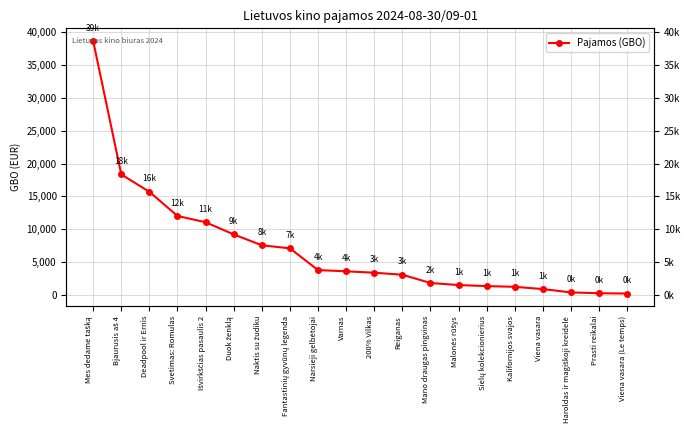

Reading right to left, transcribe all the data shown in this chart.

Viena vasara (Le temps)=196.6	Prasti reikalai=241.3	Haroldas ir magiškoji kreidelė=364.9	Viena vasara=873.6	Kalifornijos svajos=1219.0	Sielų kolekcionierius=1329.9	Malonės rūšys=1487.3	Mano draugas pingvinas=1804.8	Reiganas=3061.0	200% Vilkas=3368.9	Varnas=3582.4	Narsieji gelbėtojai=3770.0	Fantastinių gyvūnų legenda=7087.1	Naktis su žudiku=7549.6	Duok ženklą=9210.5	Išvirkščias pasaulis 2=11062.0	Svetimas: Romulas=12020.1	Deadpool ir Ernis=15703.9	Bjaurusis aš 4=18359.2	Mes dedame tašką=38701.3